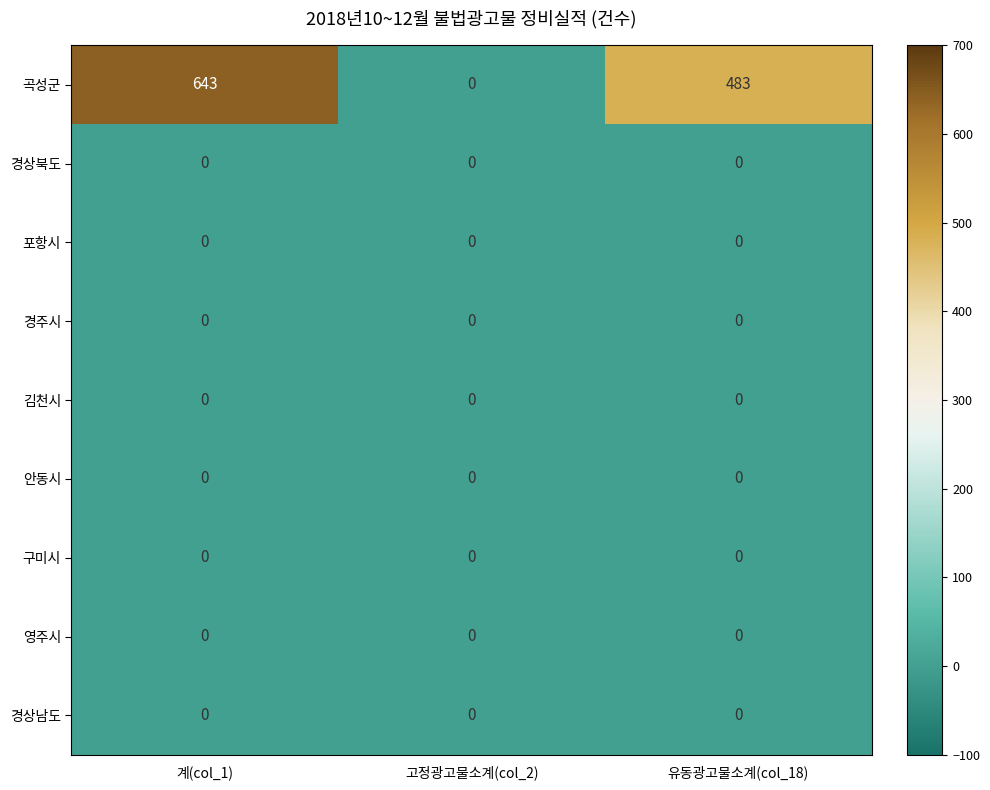

Reading left to right, list all the values displayed in this chart.

곡성군: 계(col_1)=643	고정광고물소계(col_2)=0	유동광고물소계(col_18)=483
경상북도: 계(col_1)=0	고정광고물소계(col_2)=0	유동광고물소계(col_18)=0
포항시: 계(col_1)=0	고정광고물소계(col_2)=0	유동광고물소계(col_18)=0
경주시: 계(col_1)=0	고정광고물소계(col_2)=0	유동광고물소계(col_18)=0
김천시: 계(col_1)=0	고정광고물소계(col_2)=0	유동광고물소계(col_18)=0
안동시: 계(col_1)=0	고정광고물소계(col_2)=0	유동광고물소계(col_18)=0
구미시: 계(col_1)=0	고정광고물소계(col_2)=0	유동광고물소계(col_18)=0
영주시: 계(col_1)=0	고정광고물소계(col_2)=0	유동광고물소계(col_18)=0
경상남도: 계(col_1)=0	고정광고물소계(col_2)=0	유동광고물소계(col_18)=0